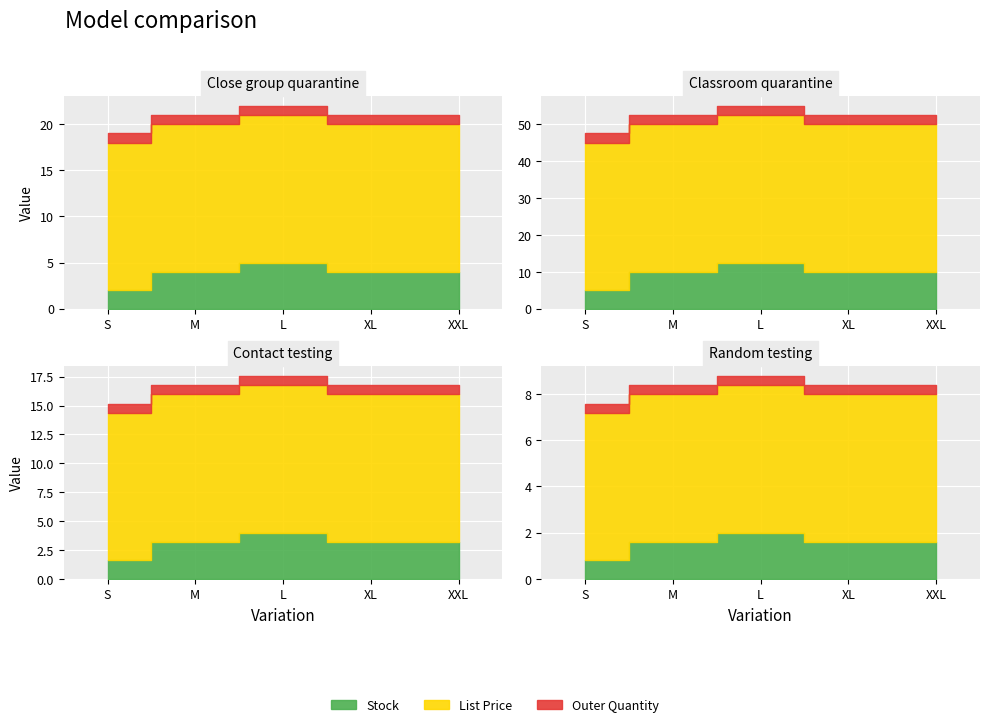

True or false: Outer Quantity and List Price intersect in this chart.

False